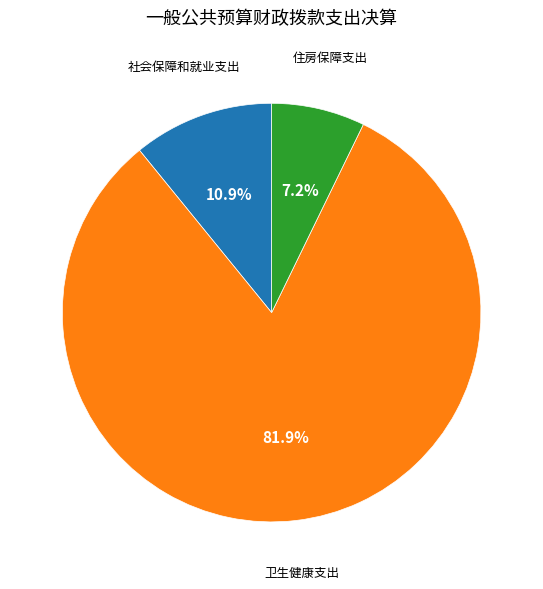

How many segments does this pie chart have?

3